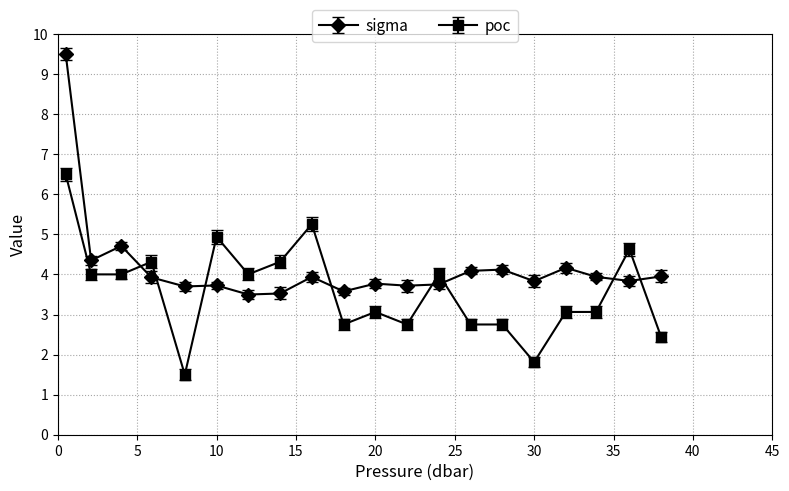

True or false: poc has more than 0 points higher than both neighbors.

True